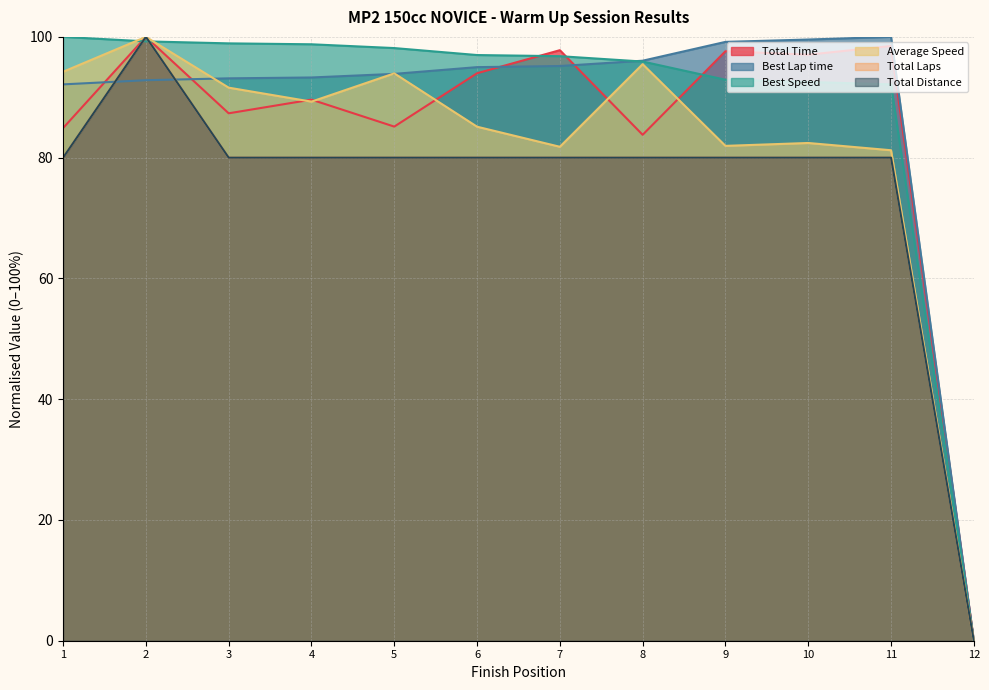

What is the greatest value displayed?

100.0